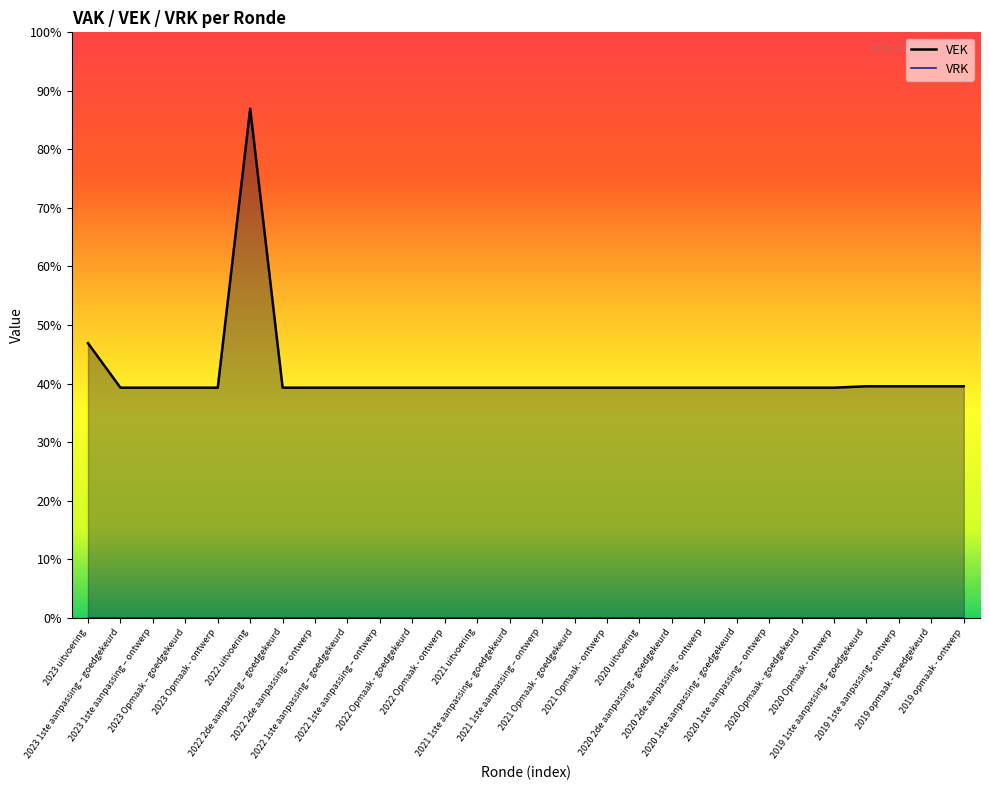

Rank the categories by value from lowest to highest.

2023 1ste aanpassing – goedgekeurd, 2023 1ste aanpassing – ontwerp, 2023 Opmaak – goedgekeurd, 2023 Opmaak - ontwerp, 2022 2de aanpassing – goedgekeurd, 2022 2de aanpassing – ontwerp, 2022 1ste aanpassing – goedgekeurd, 2022 1ste aanpassing – ontwerp, 2022 Opmaak - goedgekeurd, 2022 Opmaak - ontwerp, 2021 uitvoering, 2021 1ste aanpassing - goedgekeurd, 2021 1ste aanpassing – ontwerp, 2021 Opmaak - goedgekeurd, 2021 Opmaak - ontwerp, 2020 uitvoering, 2020 2de aanpassing - goedgekeurd, 2020 2de aanpassing - ontwerp, 2020 1ste aanpassing - goedgekeurd, 2020 1ste aanpassing – ontwerp, 2020 Opmaak - goedgekeurd, 2020 Opmaak - ontwerp, 2019 1ste aanpassing – goedgekeurd, 2019 1ste aanpassing - ontwerp, 2019 opmaak - goedgekeurd, 2019 opmaak - ontwerp, 2023 uitvoering, 2022 uitvoering